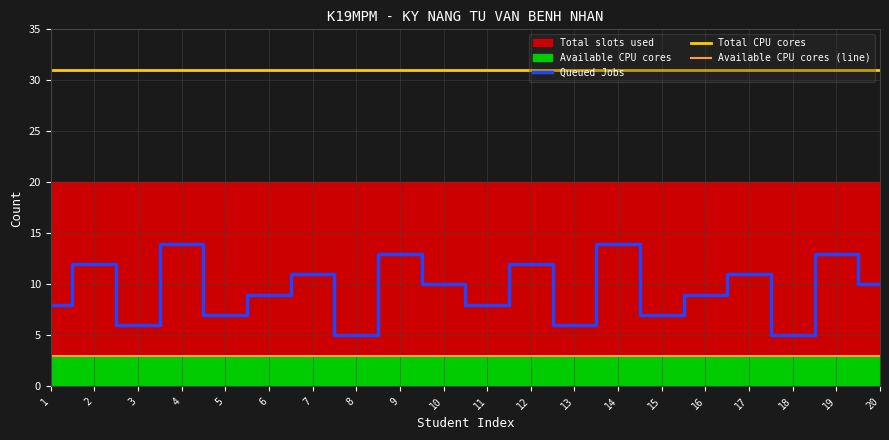

The value of Queued Jobs at 5 is 2. True or false?

False